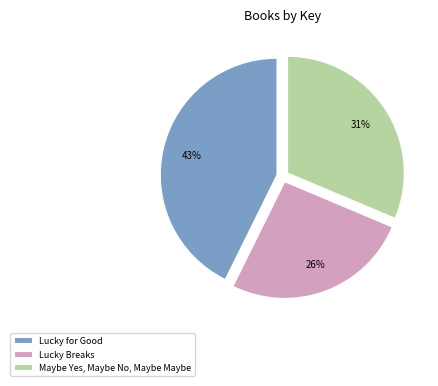

Does Lucky for Good account for over 50% of the chart?

No